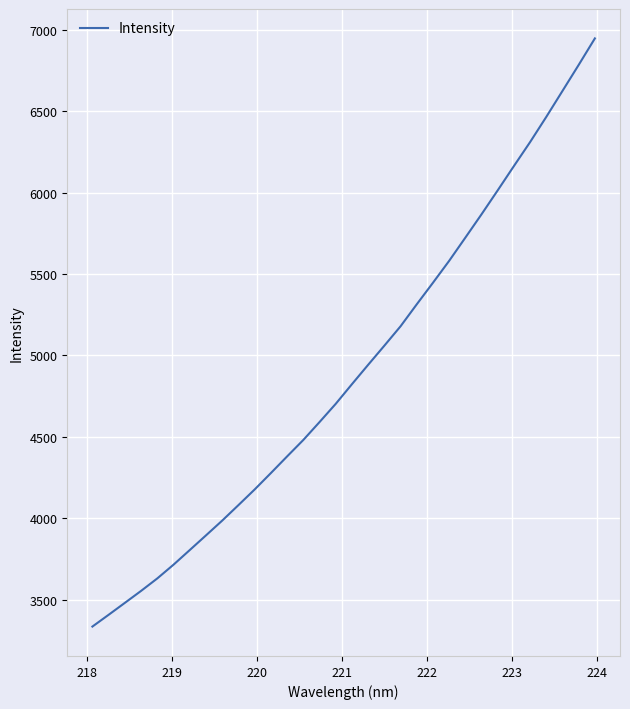

What is the difference between the maximum and minimum values?

3612.5